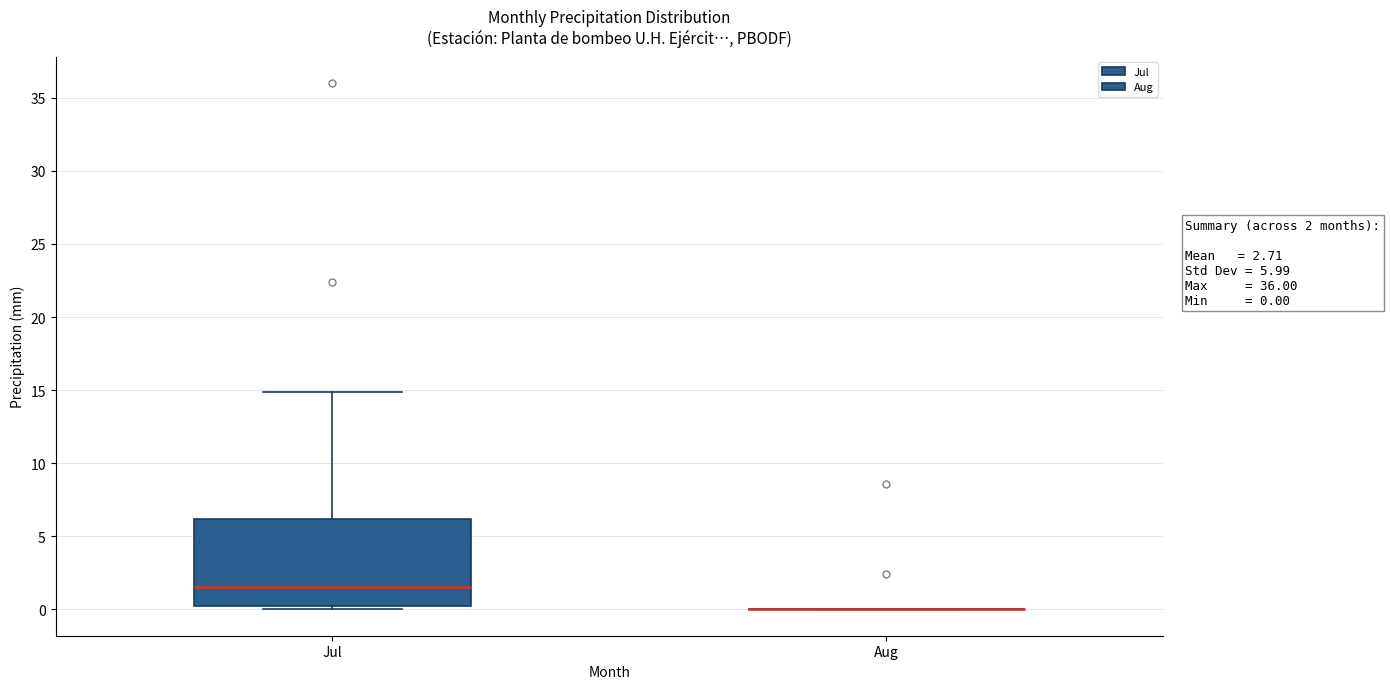

Which box is the tallest, from its lower edge to its upper edge?

Jul